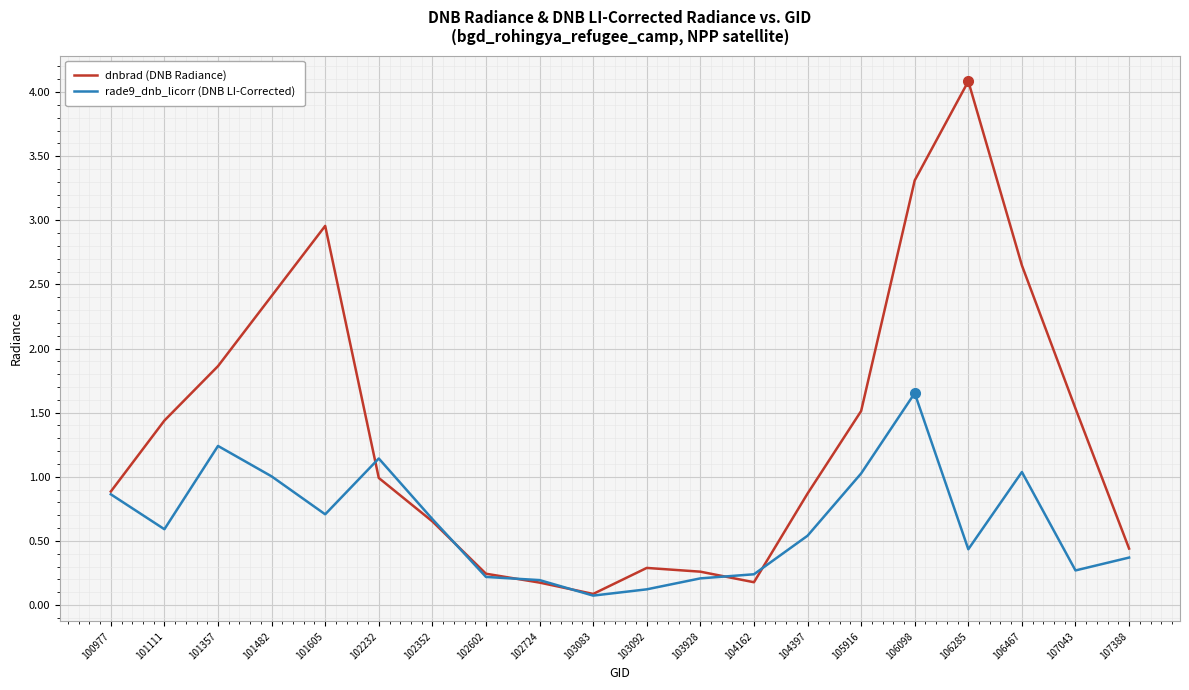

At which label does dnbrad (DNB Radiance) reach its peak?

106285